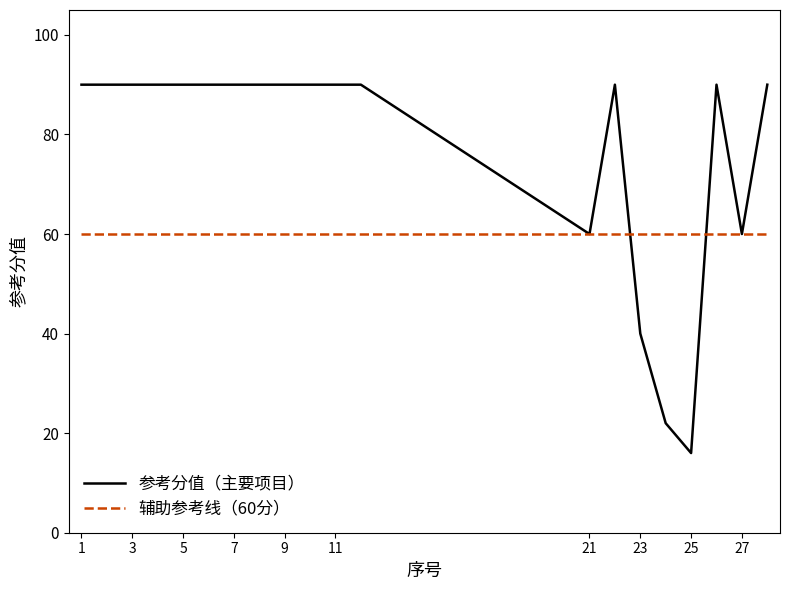

Rank the series by their average value, from lowest to highest.

辅助参考线（60分）, 参考分值（主要项目）